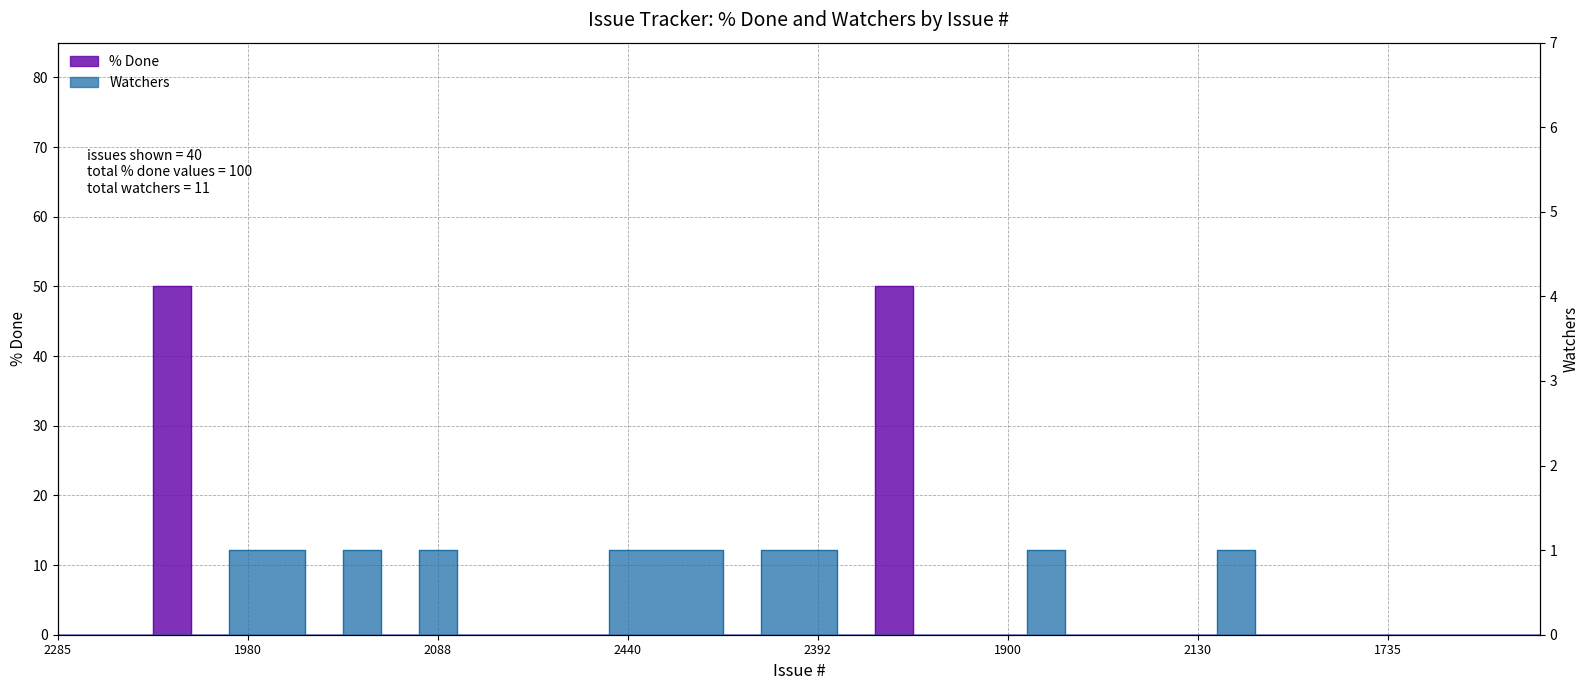

How many lines are shown in the chart?

2